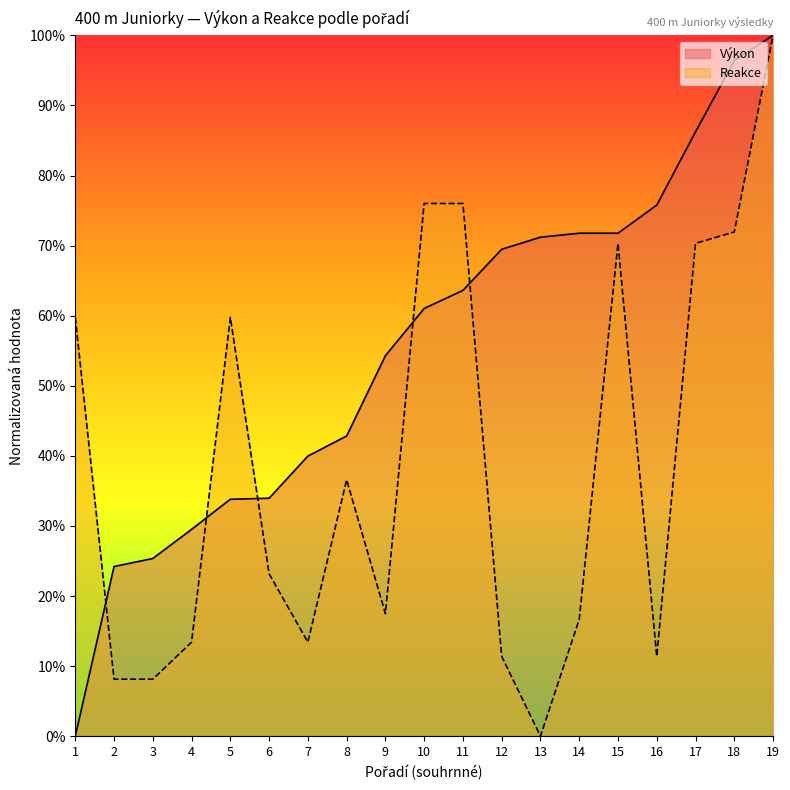

The value of Výkon at 12 is 21.9. True or false?

False